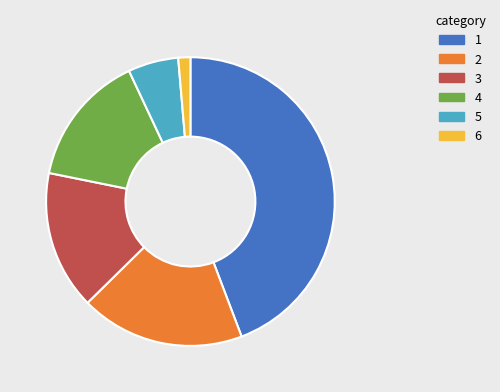

How many segments does this pie chart have?

6